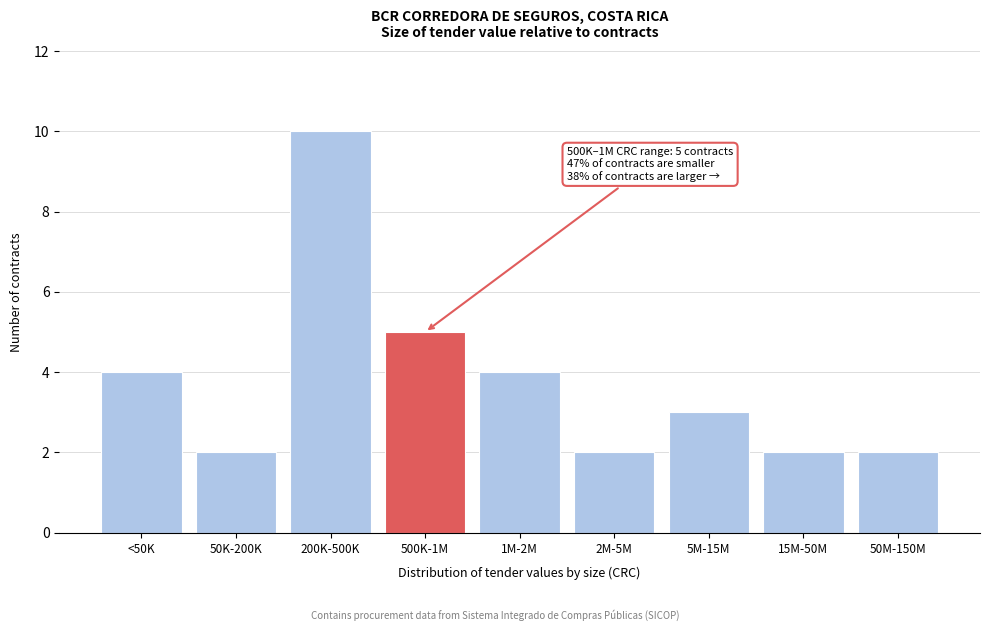

Reading left to right, extract all data points from this chart.

<50K=4	50K-200K=2	200K-500K=10	500K-1M=5	1M-2M=4	2M-5M=2	5M-15M=3	15M-50M=2	50M-150M=2